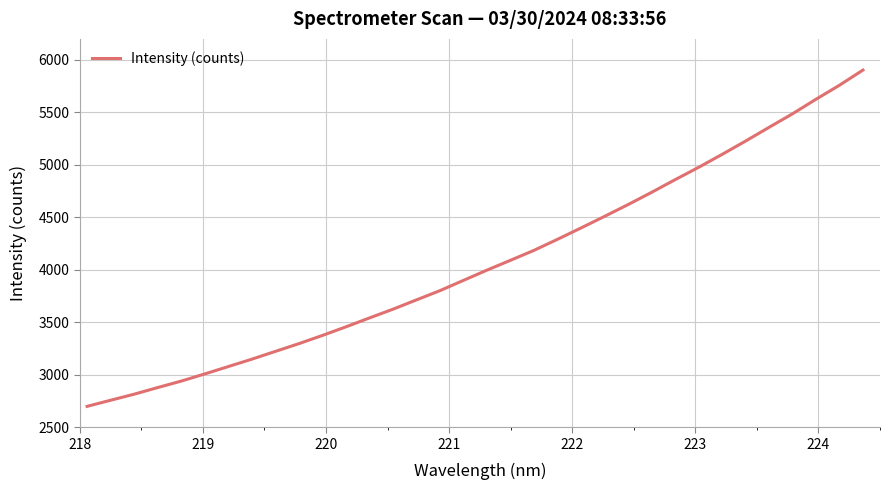

What is the difference between the maximum and minimum values?

3204.1